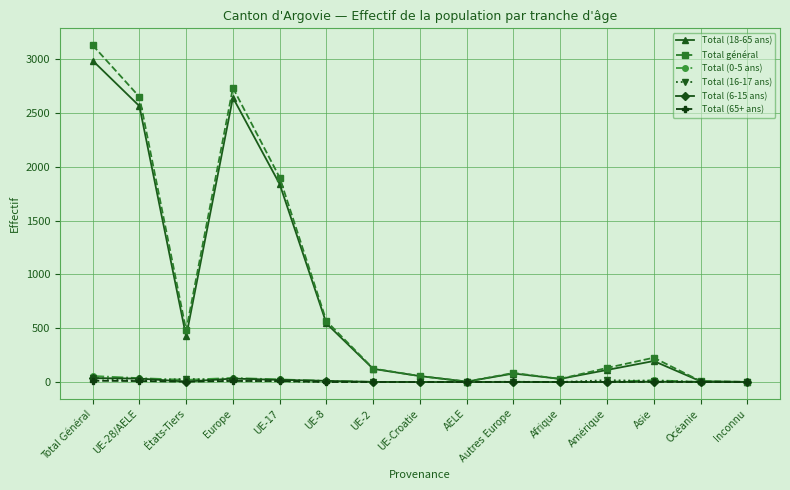

At which category is the sum across all series the highest?

Total Général